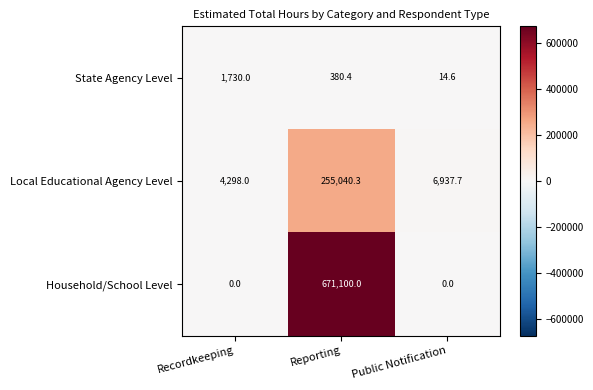

At which category is the sum across all series the highest?

Reporting